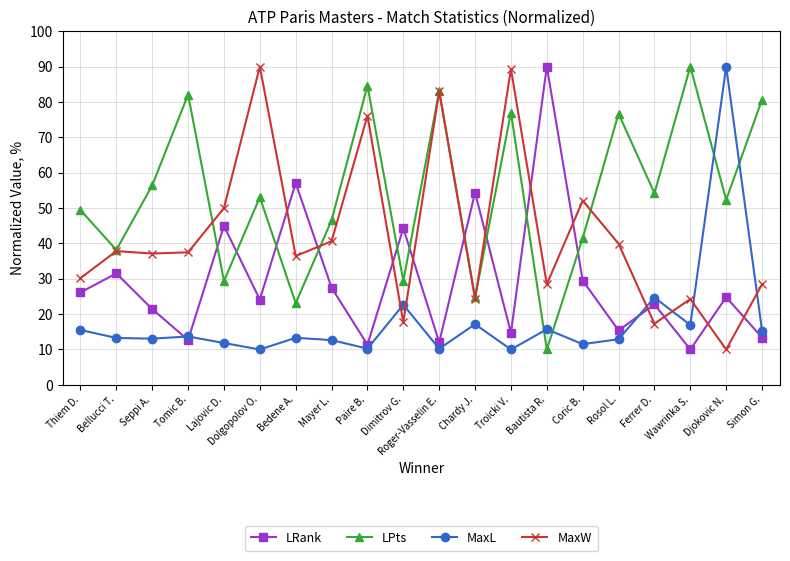

At which category does LPts reach its first local peak?

Tomic B.